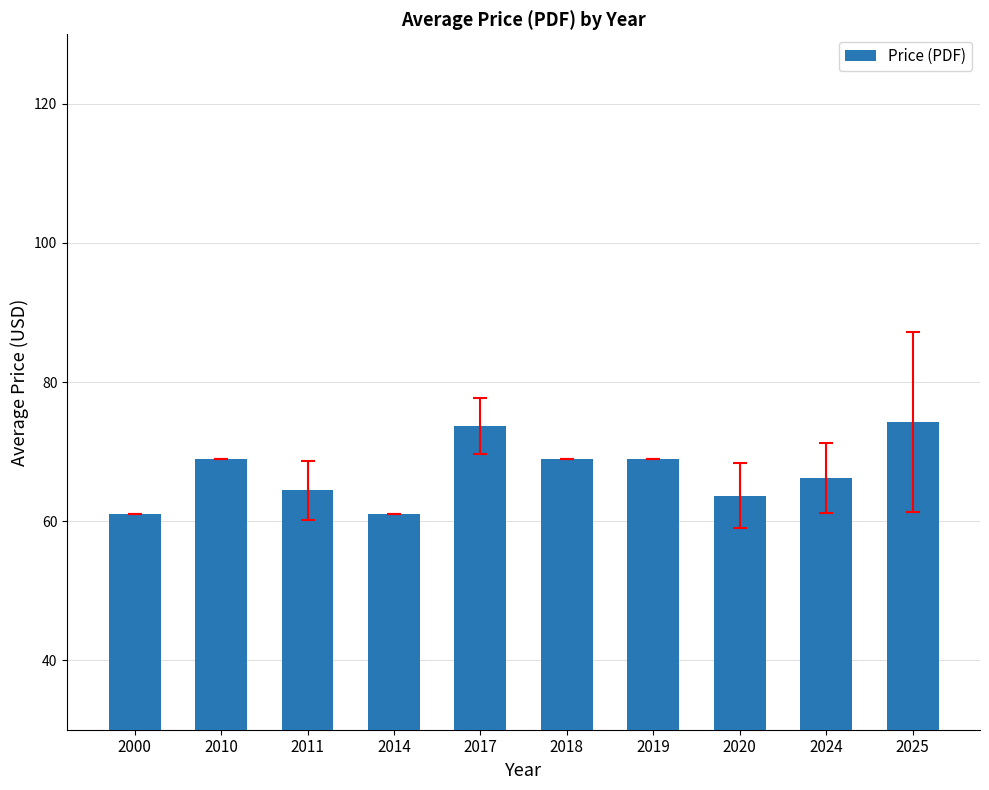

What is the minimum value shown in the chart?

61.0